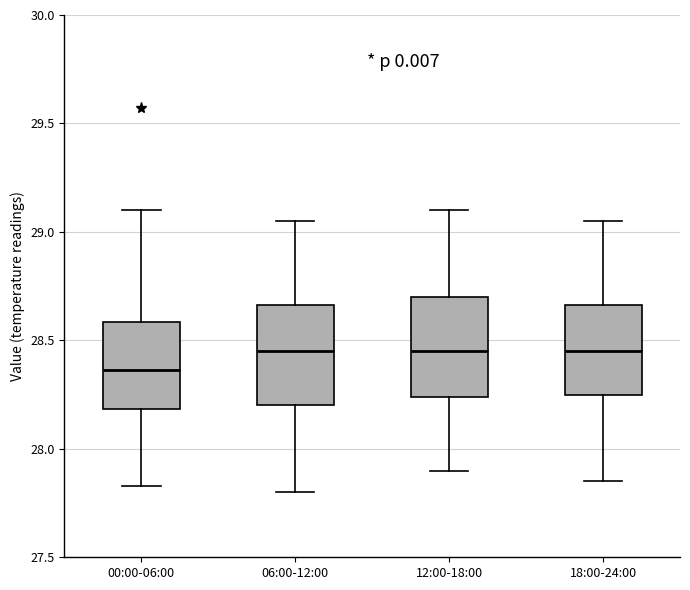

Where does the upper whisker of the box for 00:00-06:00 end on the y-axis? The values are not printed on the chart, so give them approximately, as read against the axis.

29.10